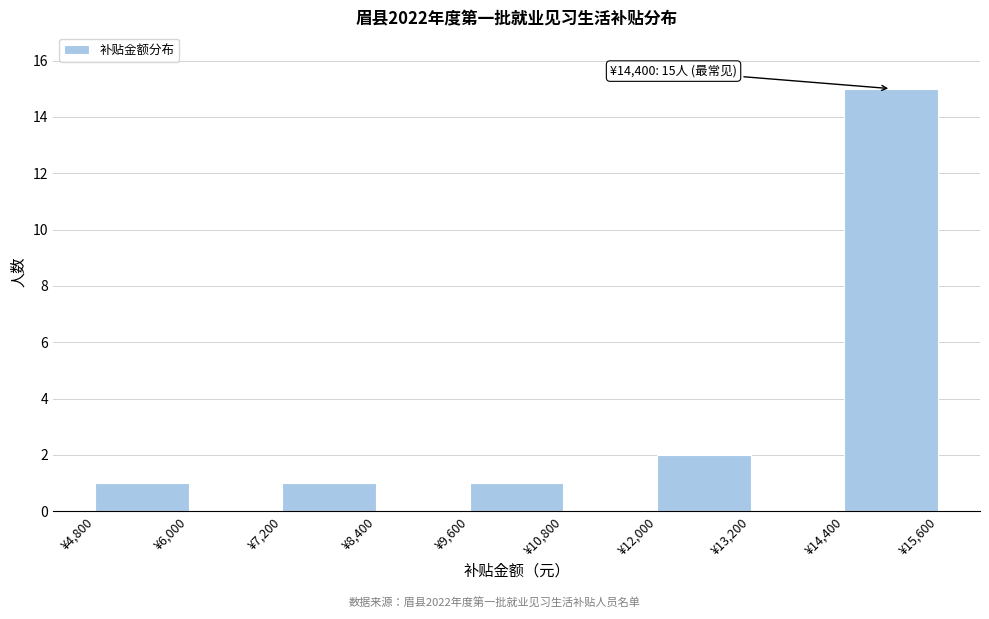

Over which range of the x-axis is the bar tallest?

14400 to 15600